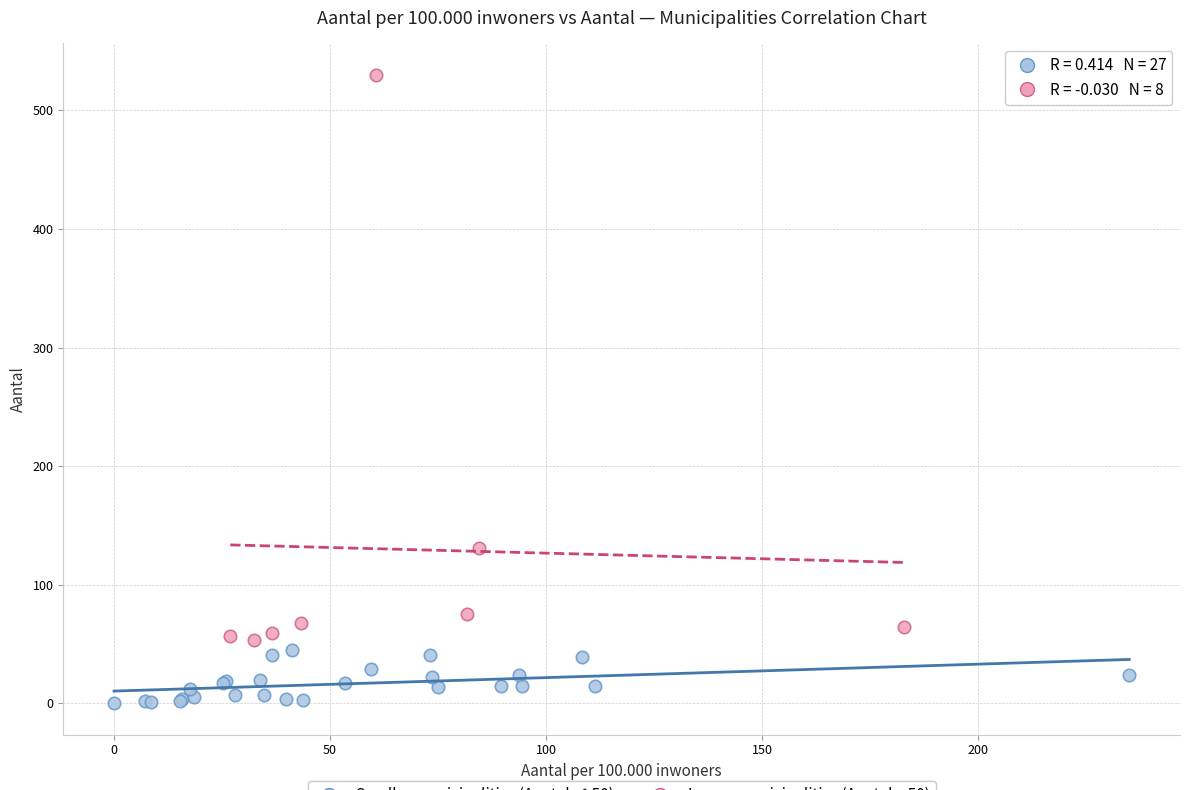

Which series contains the highest Y value?

Larger municipalities (Aantal > 50)